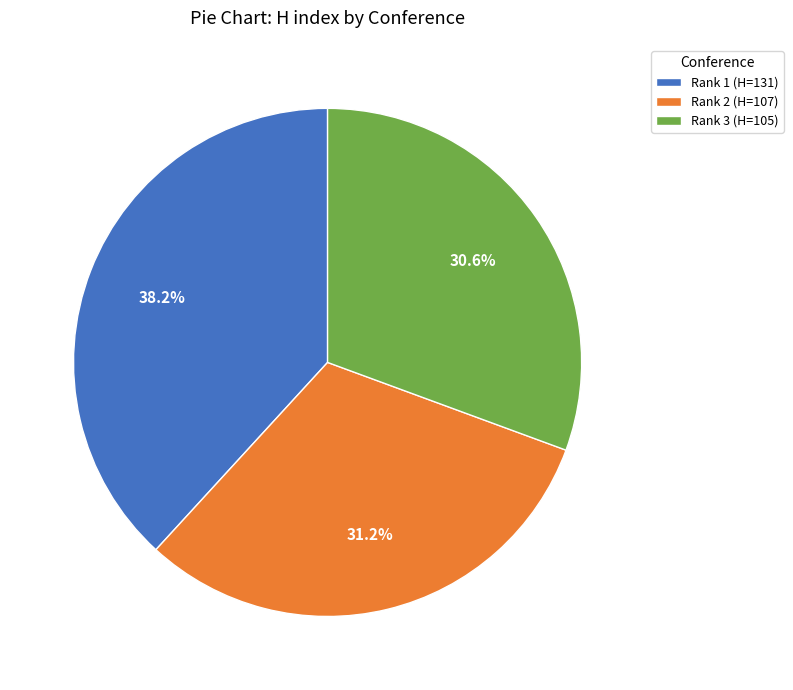

How many slices are in this pie chart?

3